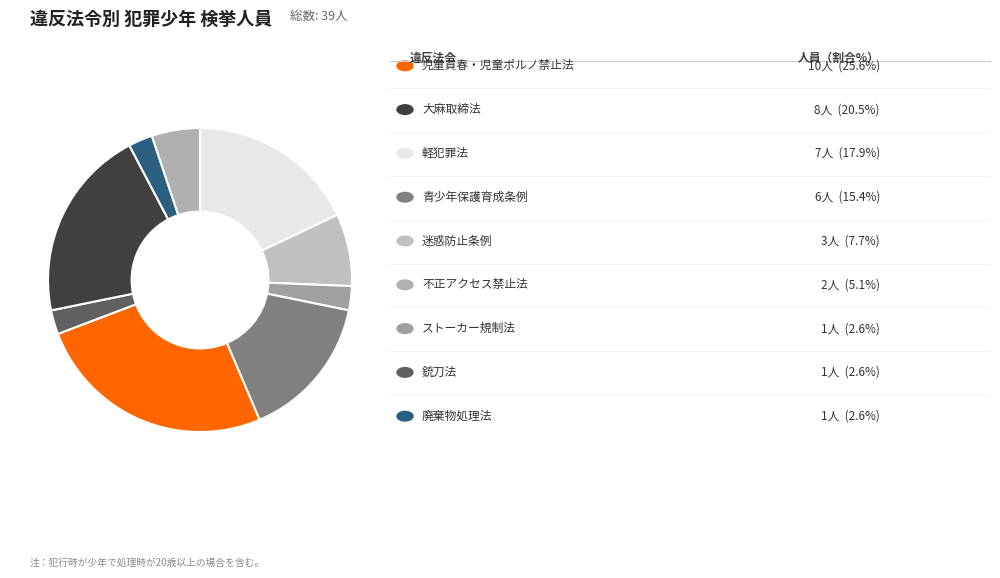

Rank the categories by value from lowest to highest.

ストーカー規制法, 銃刀法, 廃棄物処理法, 不正アクセス禁止法, 迷惑防止条例, 青少年保護育成条例, 軽犯罪法, 大麻取締法, 児童買春・児童ポルノ禁止法